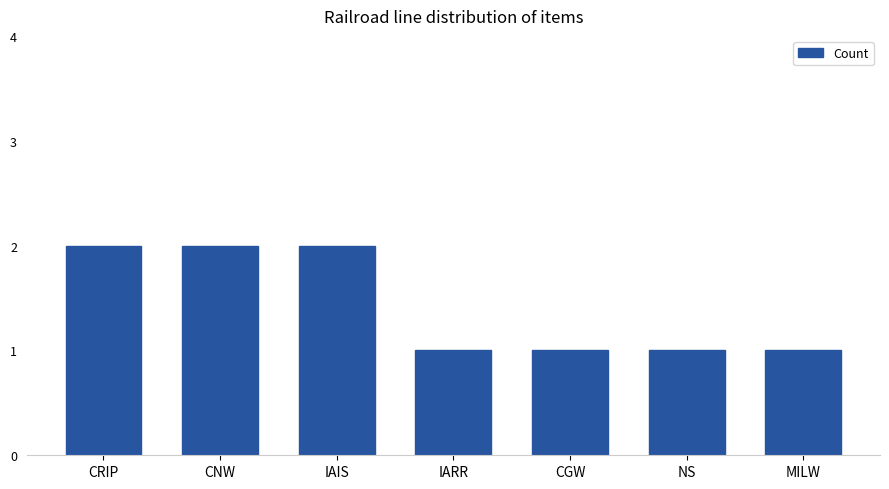

Between CRIP and CGW, which is larger?

CRIP